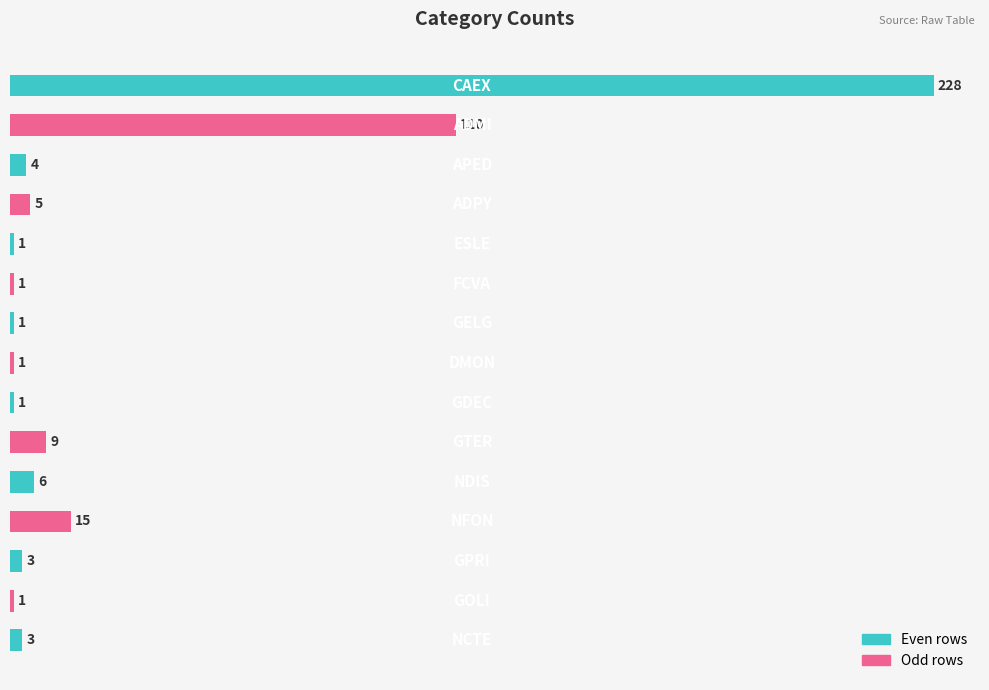

What is the greatest value displayed?

228